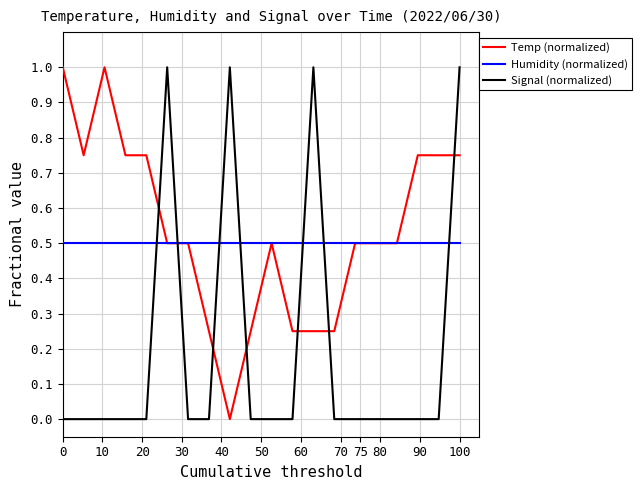

How many intersections are there between Signal (normalized) and Humidity (normalized)?

7